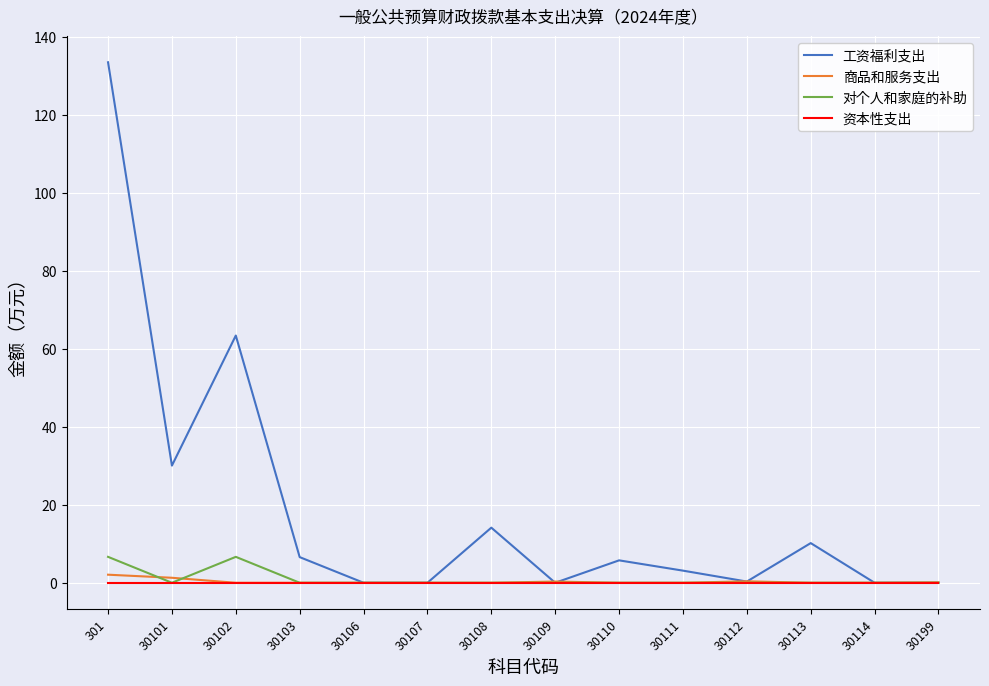

At how many categories does at least one series exceed 60?

2